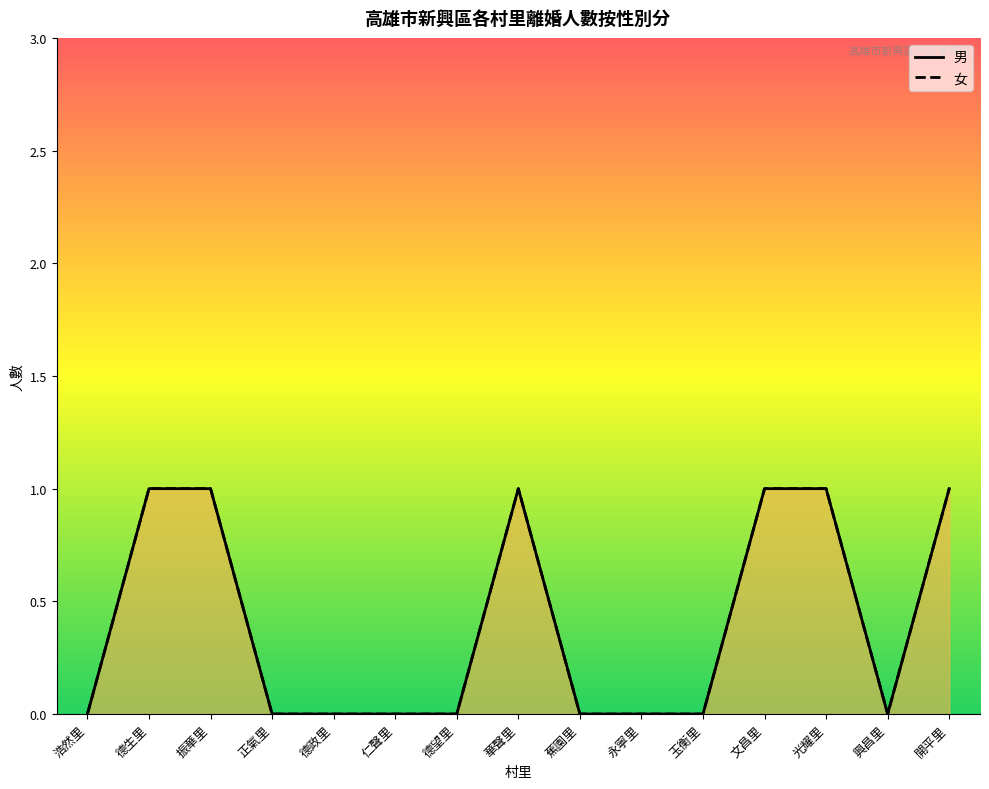

Rank the categories by 女 value from highest to lowest.

德生里, 振華里, 華聲里, 文昌里, 光耀里, 開平里, 浩然里, 正氣里, 德政里, 仁聲里, 德望里, 蕉園里, 永寧里, 玉衡里, 興昌里